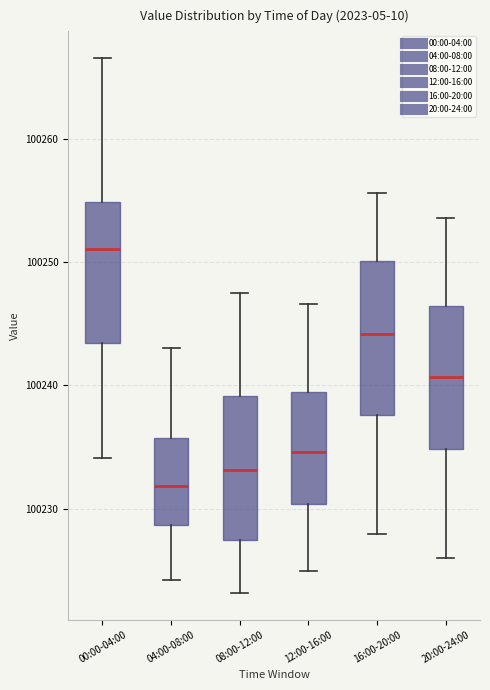

Which box's median line is the lowest?

04:00-08:00